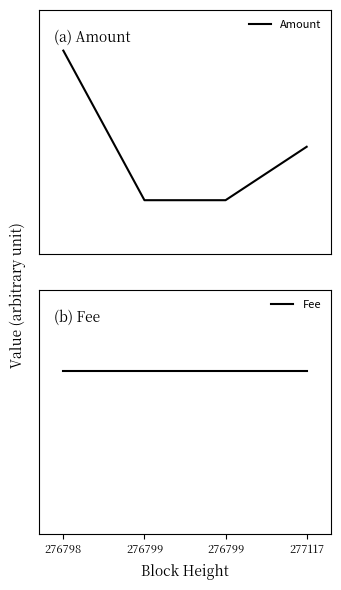

What value does the Amount series have at 276799?

5